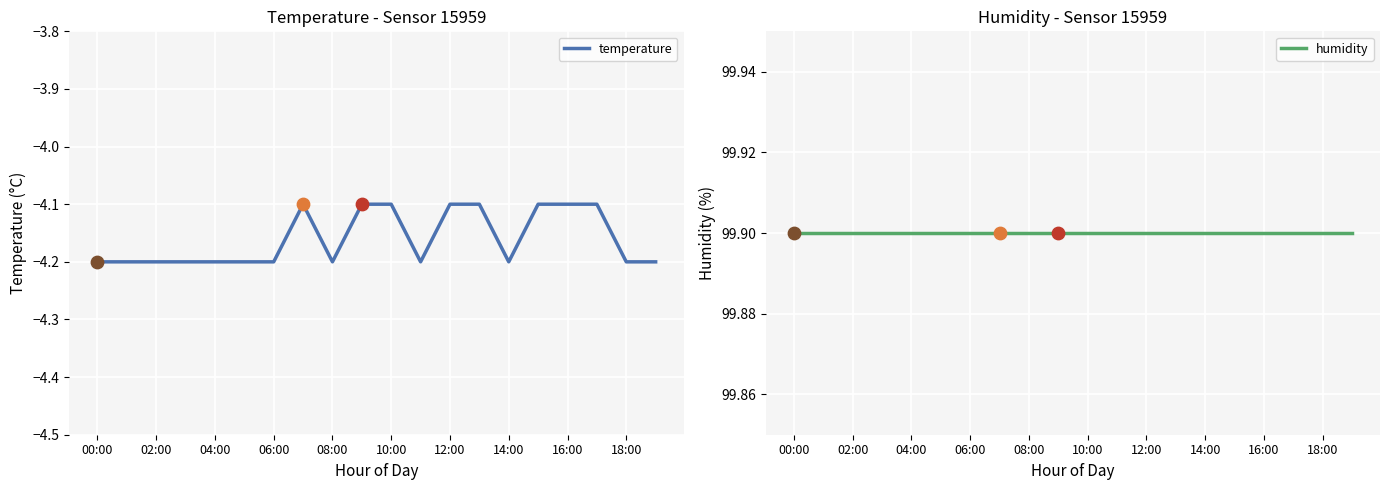

Which series reaches the minimum Y coordinate?

temperature